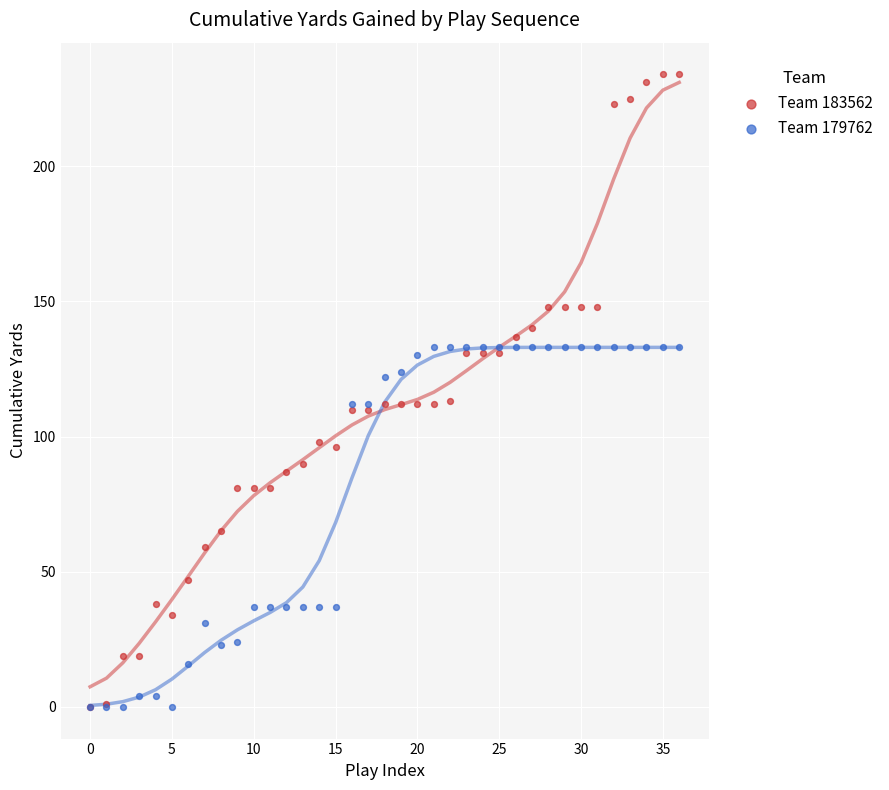

What are all the series names shown in the legend?

Team 183562, Team 179762